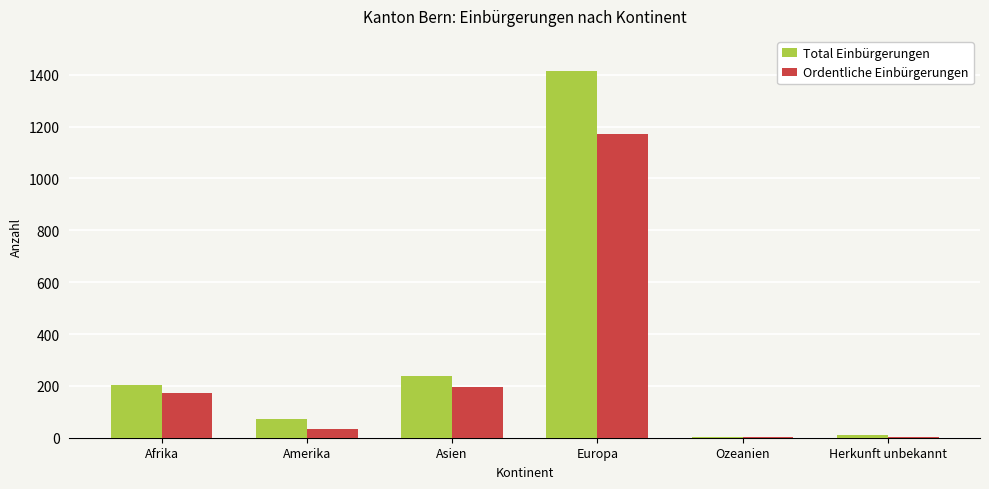

The Total Einbürgerungen series shows 202 at Afrika. True or false?

True